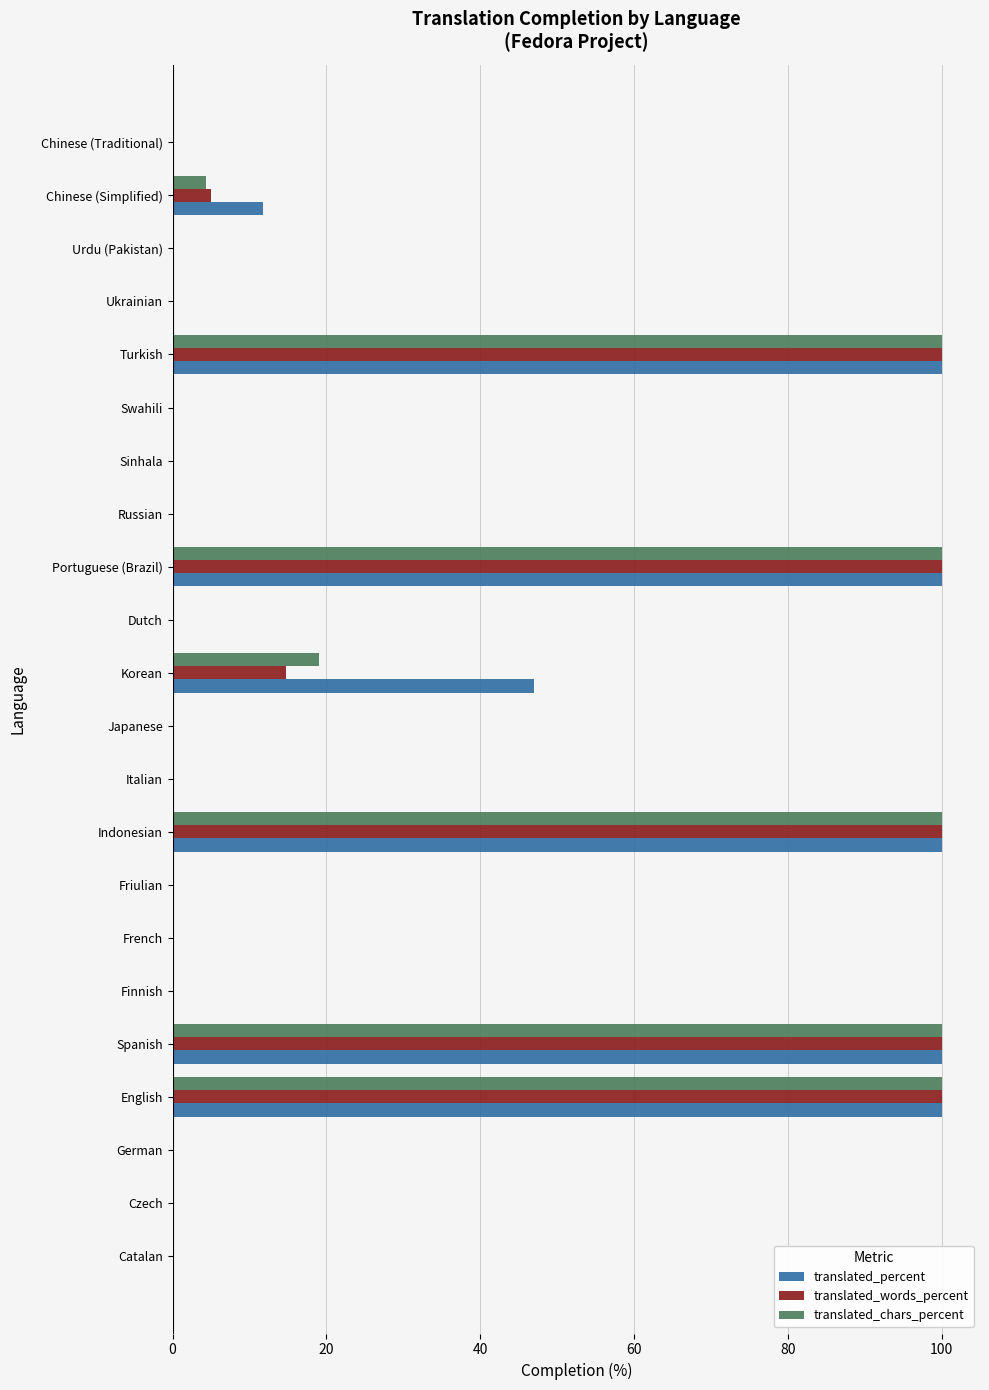

Between Indonesian and Chinese (Simplified), which series saw the biggest shift?

translated_chars_percent